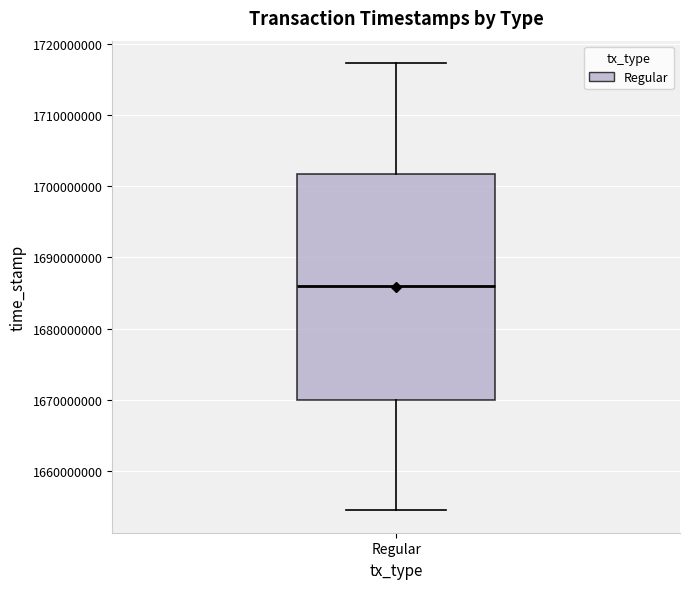

Where does the upper whisker of the box for Regular end on the y-axis? The values are not printed on the chart, so give them approximately, as read against the axis.

1717000000